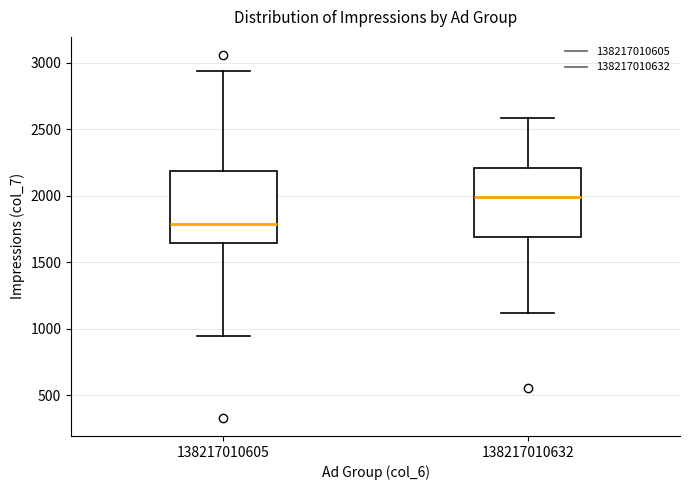

Reading left to right, read every box against the y-axis: the position of its median line, the range the box covers, and the ends of its whiskers. The values are not printed on the chart, so give them approximately, as read against the axis.

138217010605: median 1800, box 1650 to 2200, whiskers 950 to 2950
138217010632: median 2000, box 1700 to 2200, whiskers 1100 to 2600